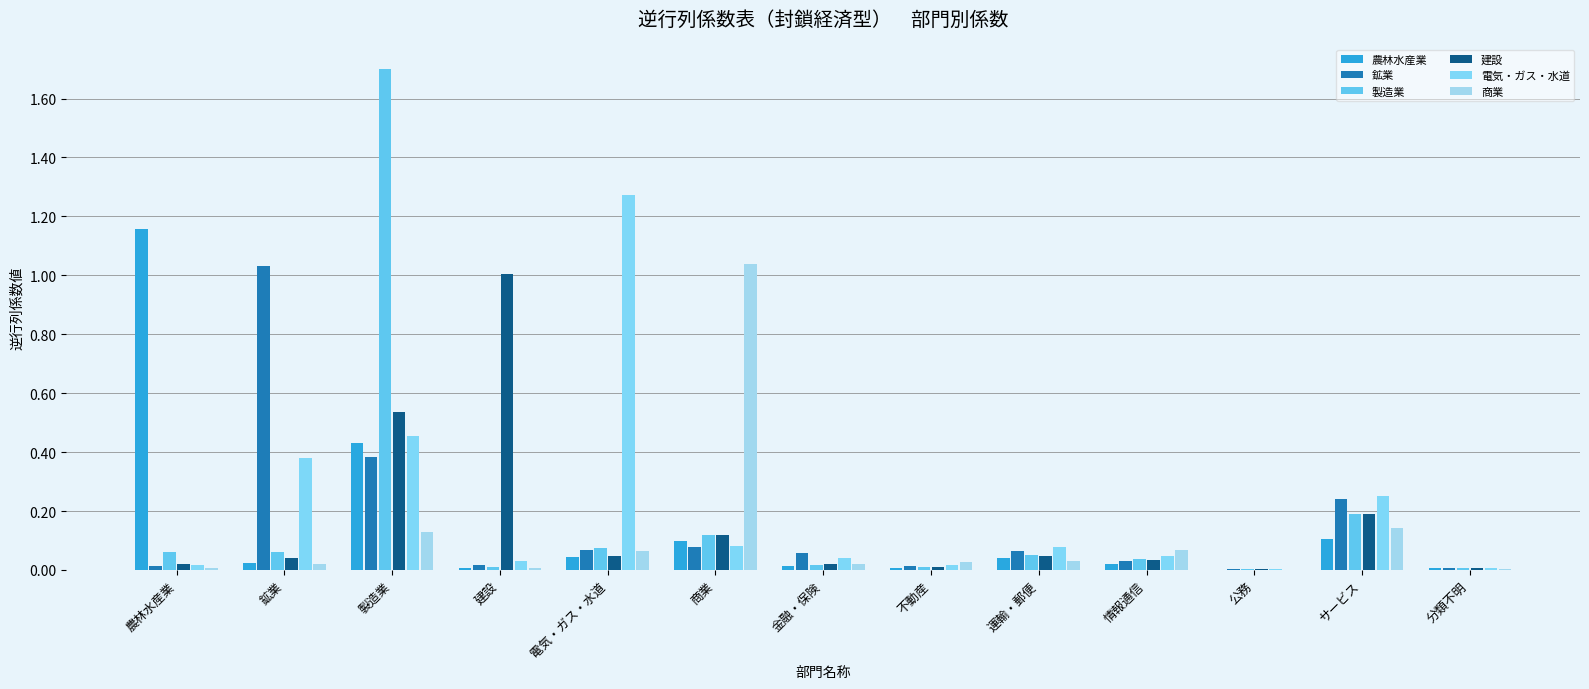

Are the bars horizontal?

No